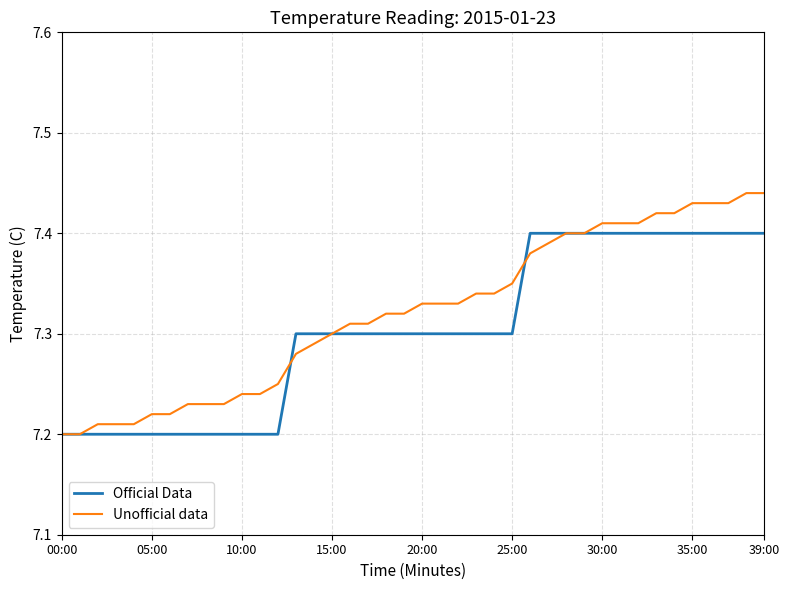

Which series has the widest spread of values?

Unofficial data